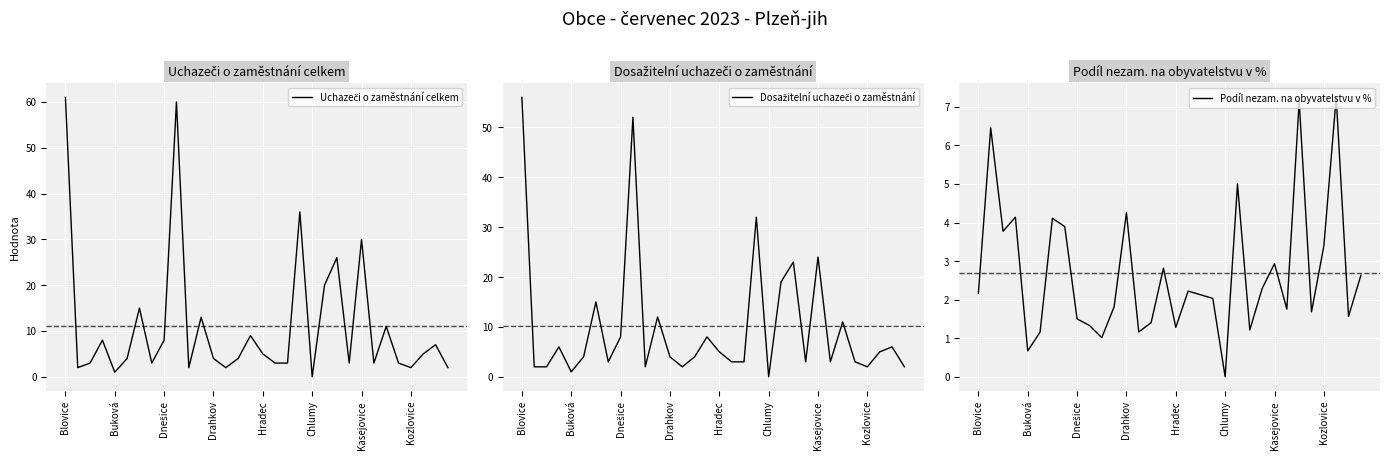

True or false: Uchazeči o zaměstnání celkem and Dosažitelní uchazeči o zaměstnání intersect in this chart.

False